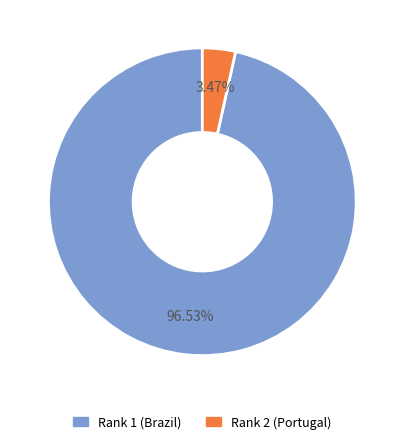

Do Rank 1 (Brazil) and Rank 2 (Portugal) together represent more than half of the pie?

Yes